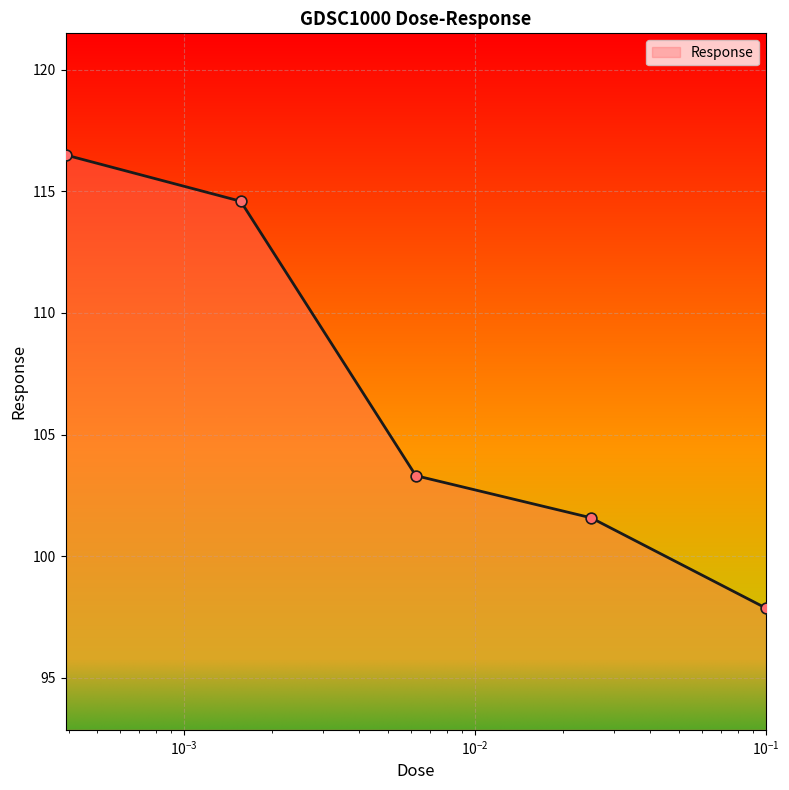

What is the average value?

106.8